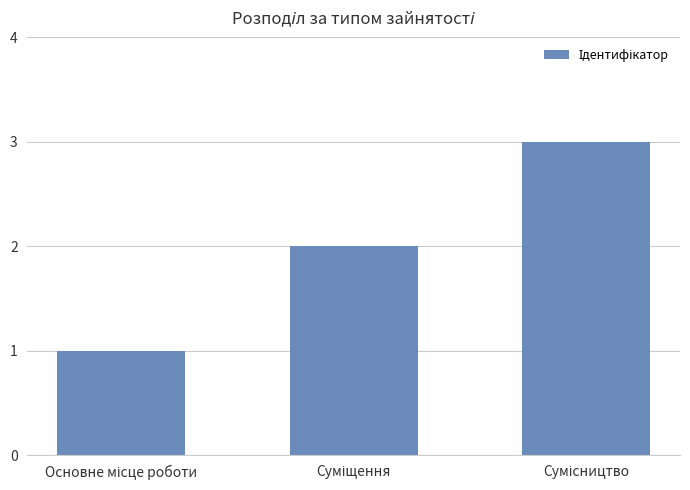

What is the sum of all values?

6